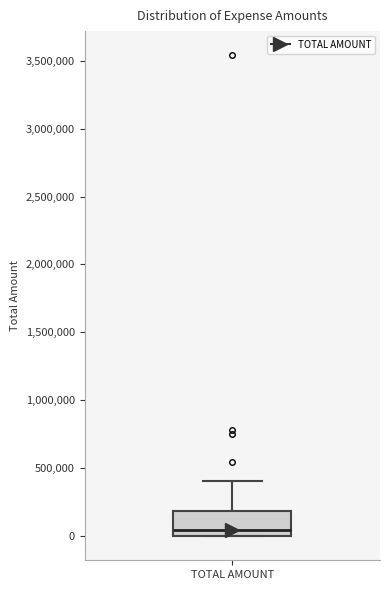

Where does the upper whisker of the box for TOTAL AMOUNT end on the y-axis? The values are not printed on the chart, so give them approximately, as read against the axis.

400000